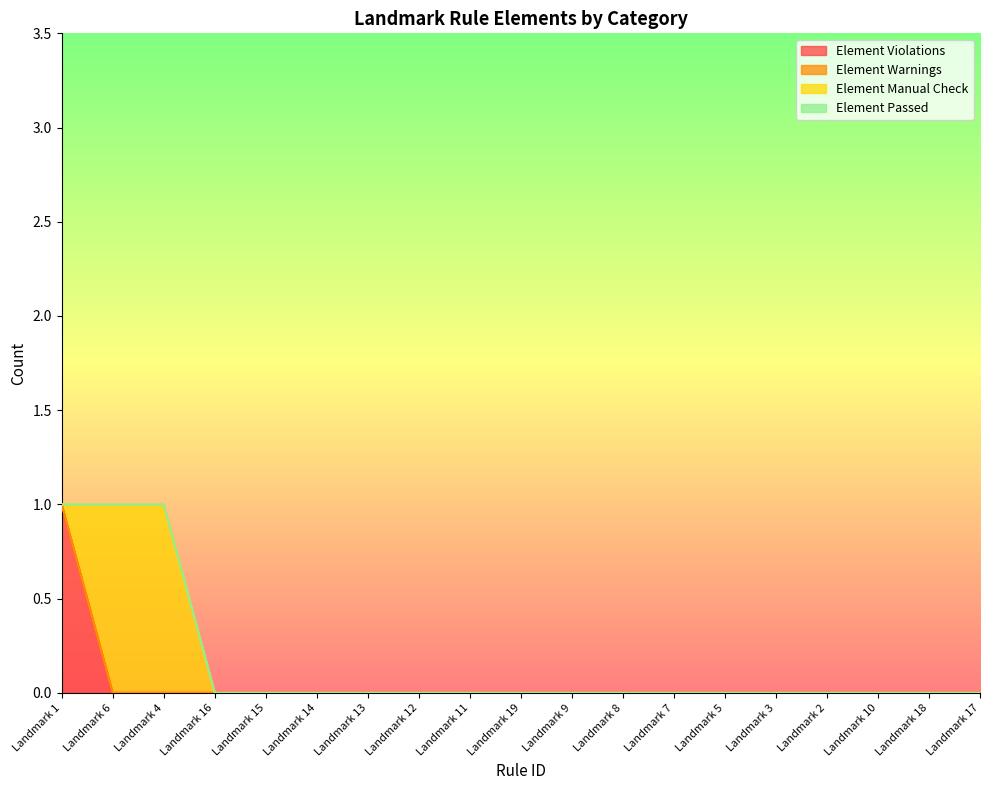

Is it true that Element Passed equals 0 at Landmark 13?

True